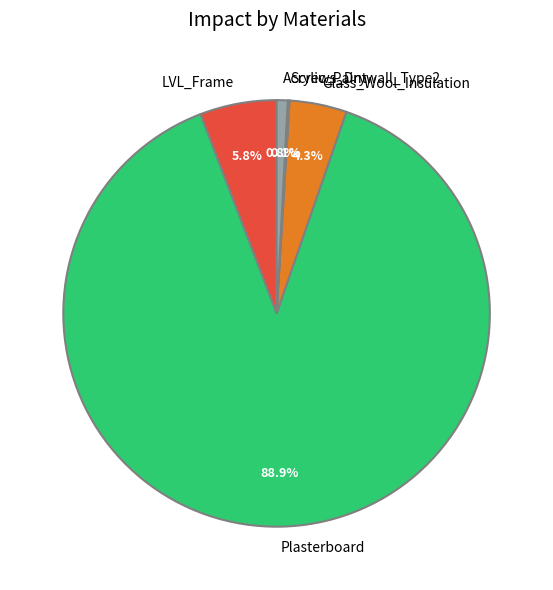

The LVL_Frame slice represents 1% of the pie. True or false?

False